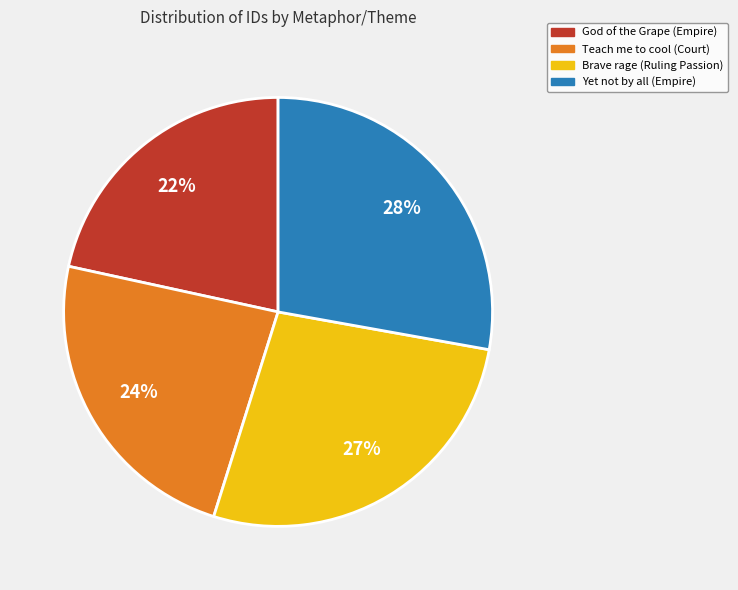

Between God of the Grape (Empire) and Teach me to cool (Court), which is larger?

Teach me to cool (Court)